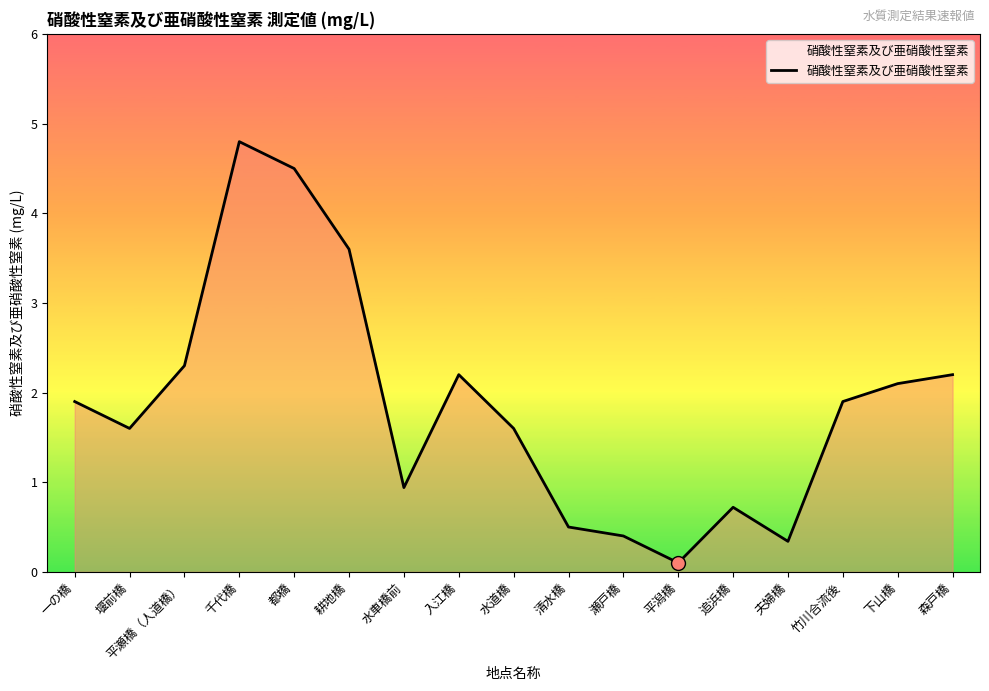

True or false: the data shows 0.1 at 平潟橋.

True